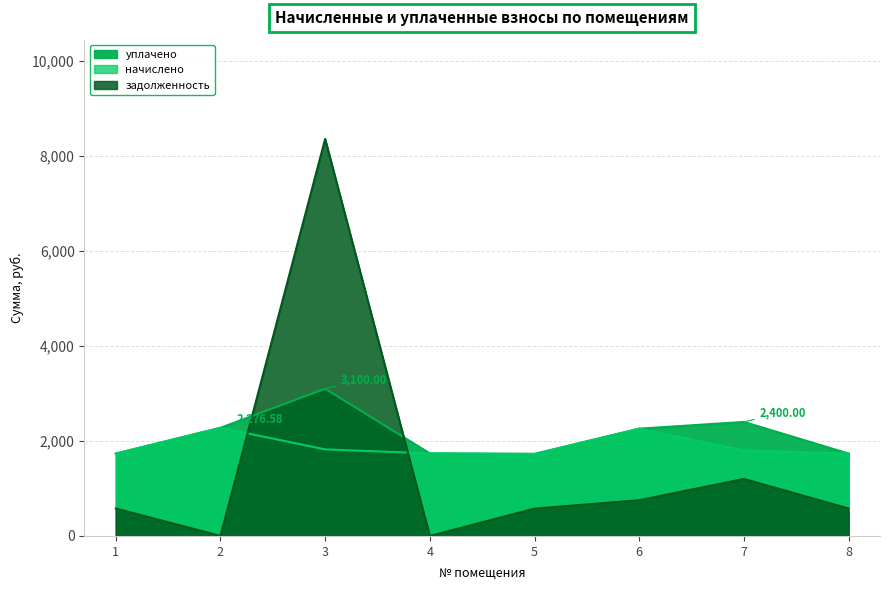

Reading right to left, extract all data points from this chart.

начислено: 8=1734.0	7=1800.0	6=2258.2	5=1726.7	4=1737.7	3=1822.0	2=2276.6	1=1734.0
уплачено: 8=1734.0	7=2400.0	6=2258.2	5=1726.7	4=1737.7	3=3100.0	2=2276.6	1=1734.0
задолженность: 8=578.0	7=1200.0	6=752.8	5=575.6	4=0.0	3=8357.3	2=0.0	1=578.0